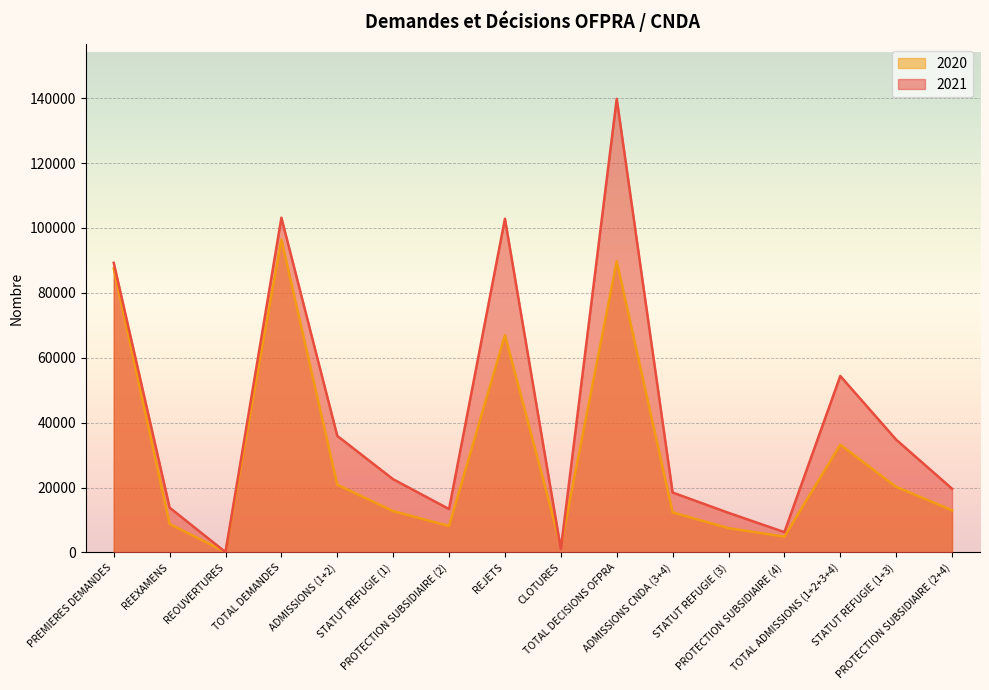

Which series ends up on top after the final intersection of 2021 and 2020?

2021